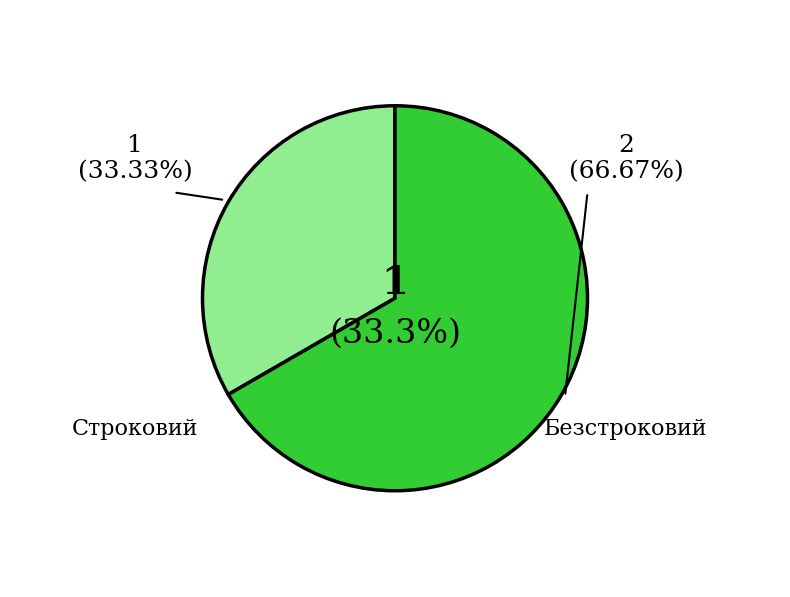

Is it true that Строковий is 33% of the pie?

True